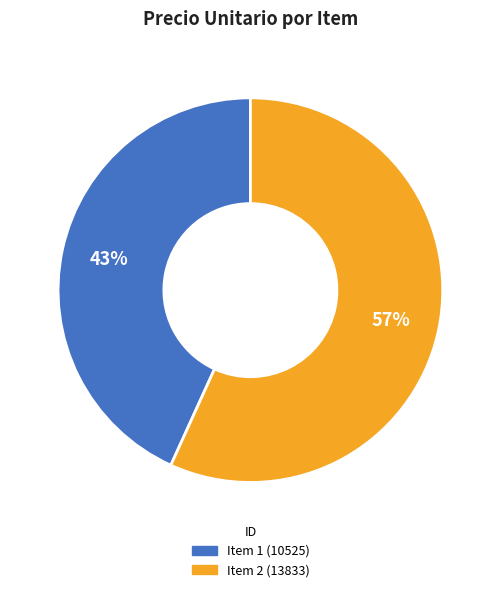

How many slices are in this pie chart?

2